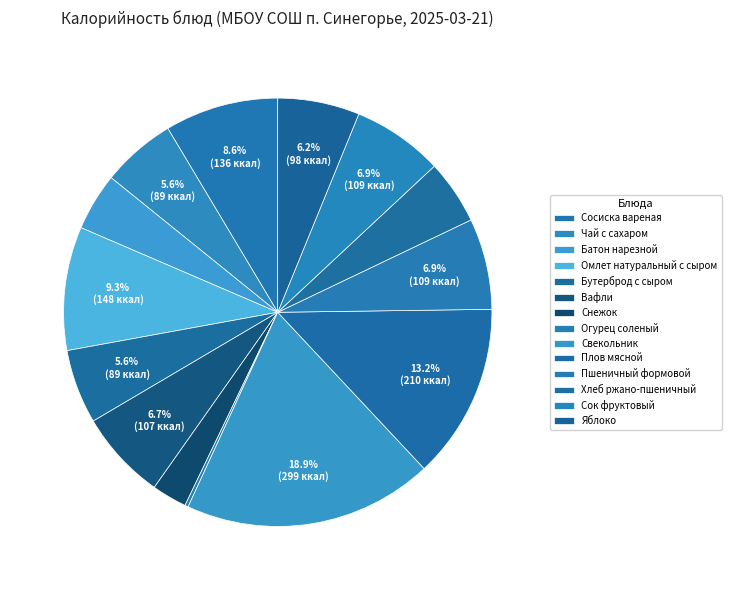

Does Огурец соленый account for over 50% of the chart?

No